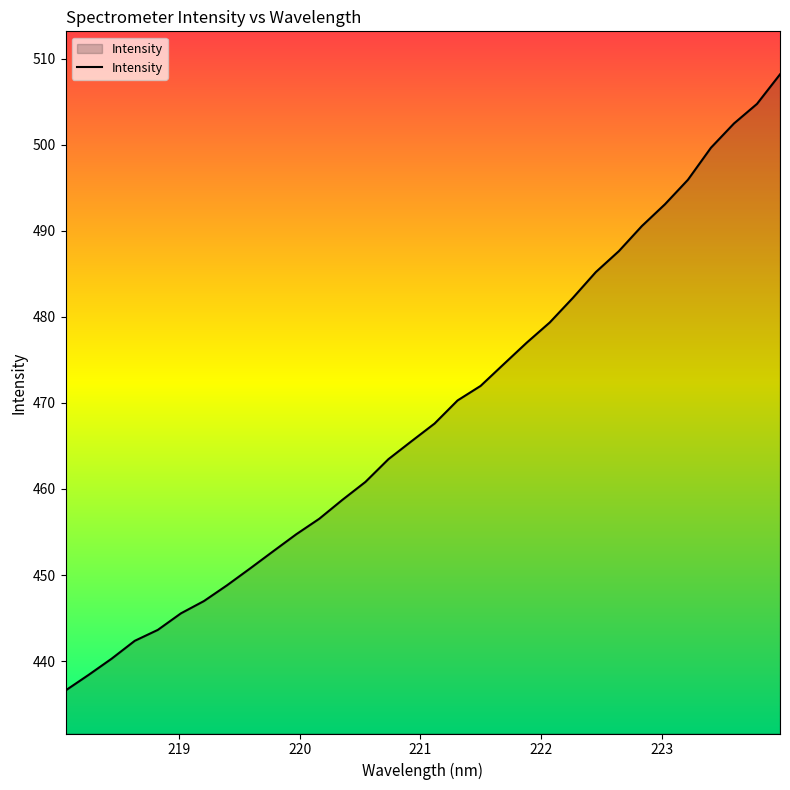

What is the minimum value shown in the chart?

436.6